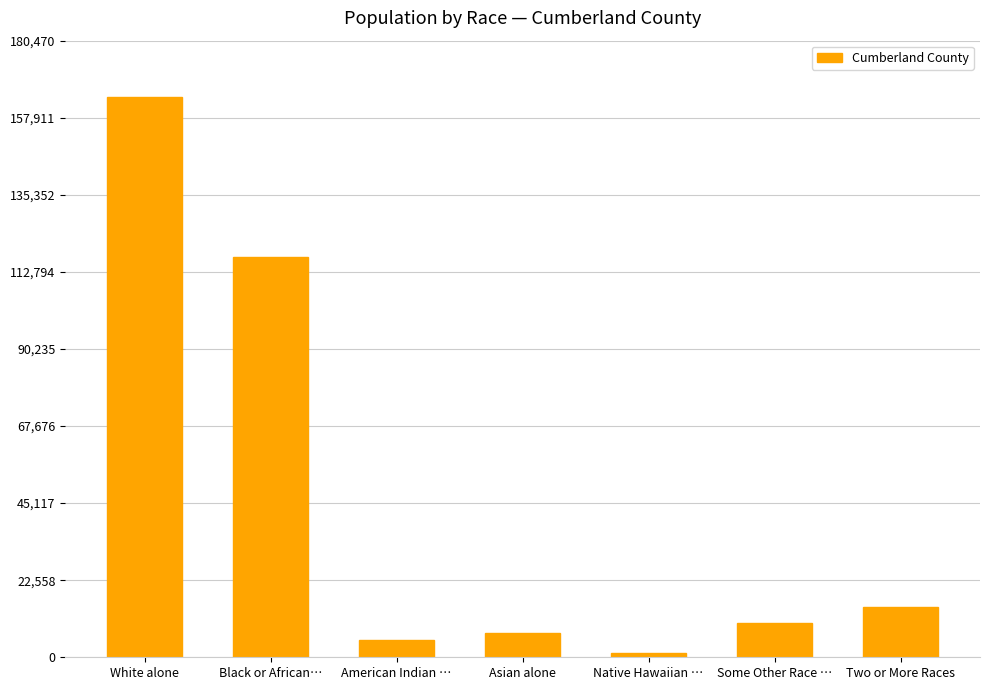

What is the value of the 4th bar from the left?

7090